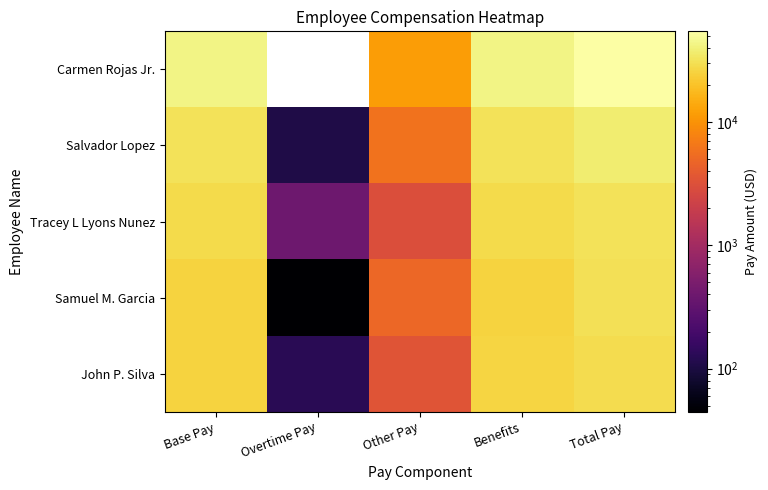

Reading left to right, list all the values displayed in this chart.

Carmen Rojas Jr.: Base Pay=42756.2	Overtime Pay=0.0	Other Pay=11807.3	Benefits=42756.2	Total Pay=54563.5
Salvador Lopez: Base Pay=31412.8	Overtime Pay=107.8	Other Pay=5980.4	Benefits=31520.6	Total Pay=37501.0
Tracey L Lyons Nunez: Base Pay=28156.5	Overtime Pay=398.5	Other Pay=2961.4	Benefits=28555.0	Total Pay=31516.5
Samuel M. Garcia: Base Pay=25731.0	Overtime Pay=44.7	Other Pay=4987.8	Benefits=25775.7	Total Pay=30763.4
John P. Silva: Base Pay=25744.7	Overtime Pay=126.2	Other Pay=3407.6	Benefits=25871.0	Total Pay=29278.6